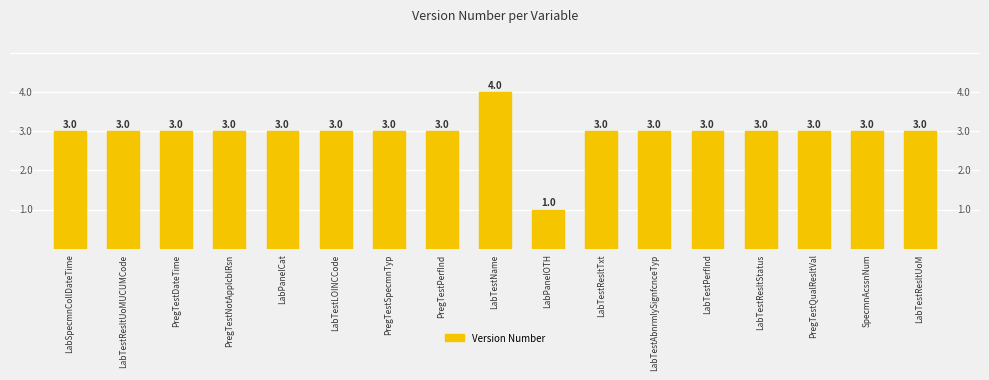

Reading left to right, what are all the values shown in this chart?

3	3	3	3	3	3	3	3	4	1	3	3	3	3	3	3	3